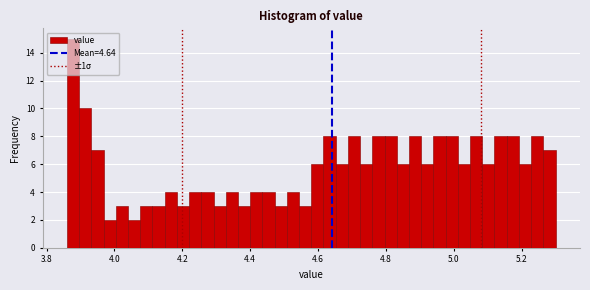

Around what value on the x-axis is the tallest bar? Give the approximate position of its centre, as read against the axis.

3.88